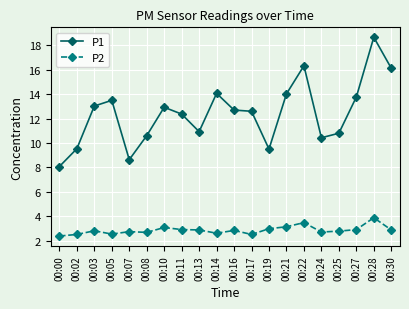

Which series has the largest total across all categories?

P1